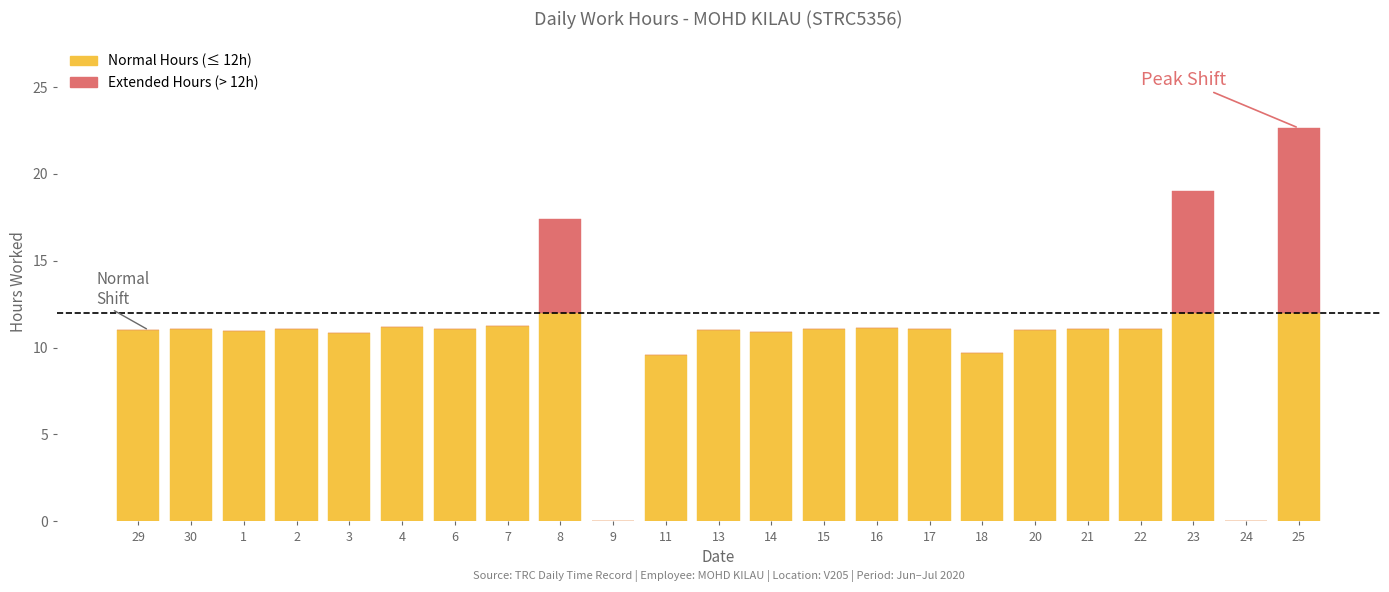

Does the chart contain stacked bars?

Yes